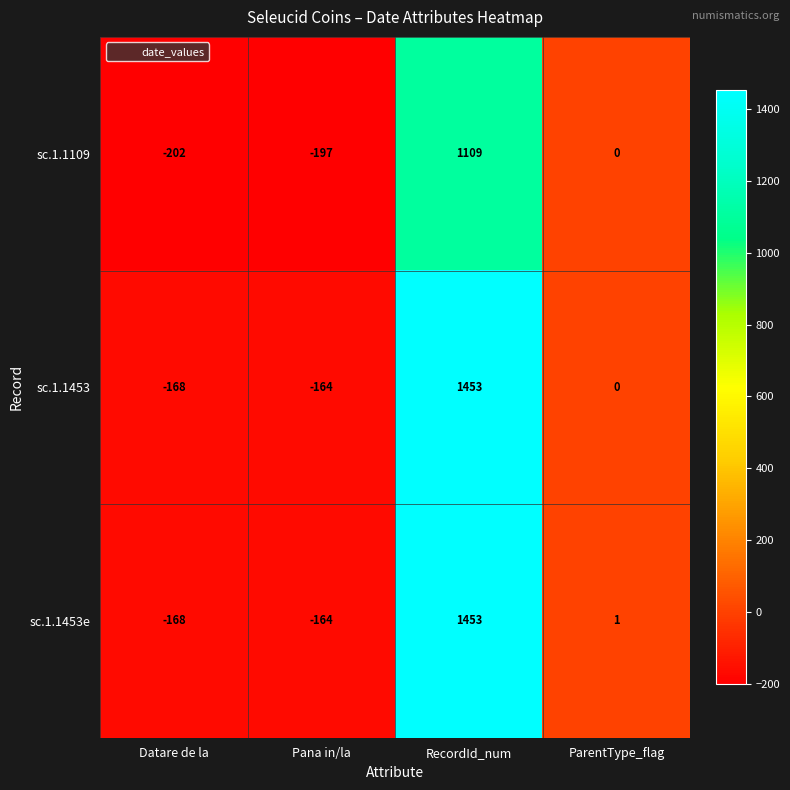

Which label corresponds to the largest value in the chart?

RecordId_num